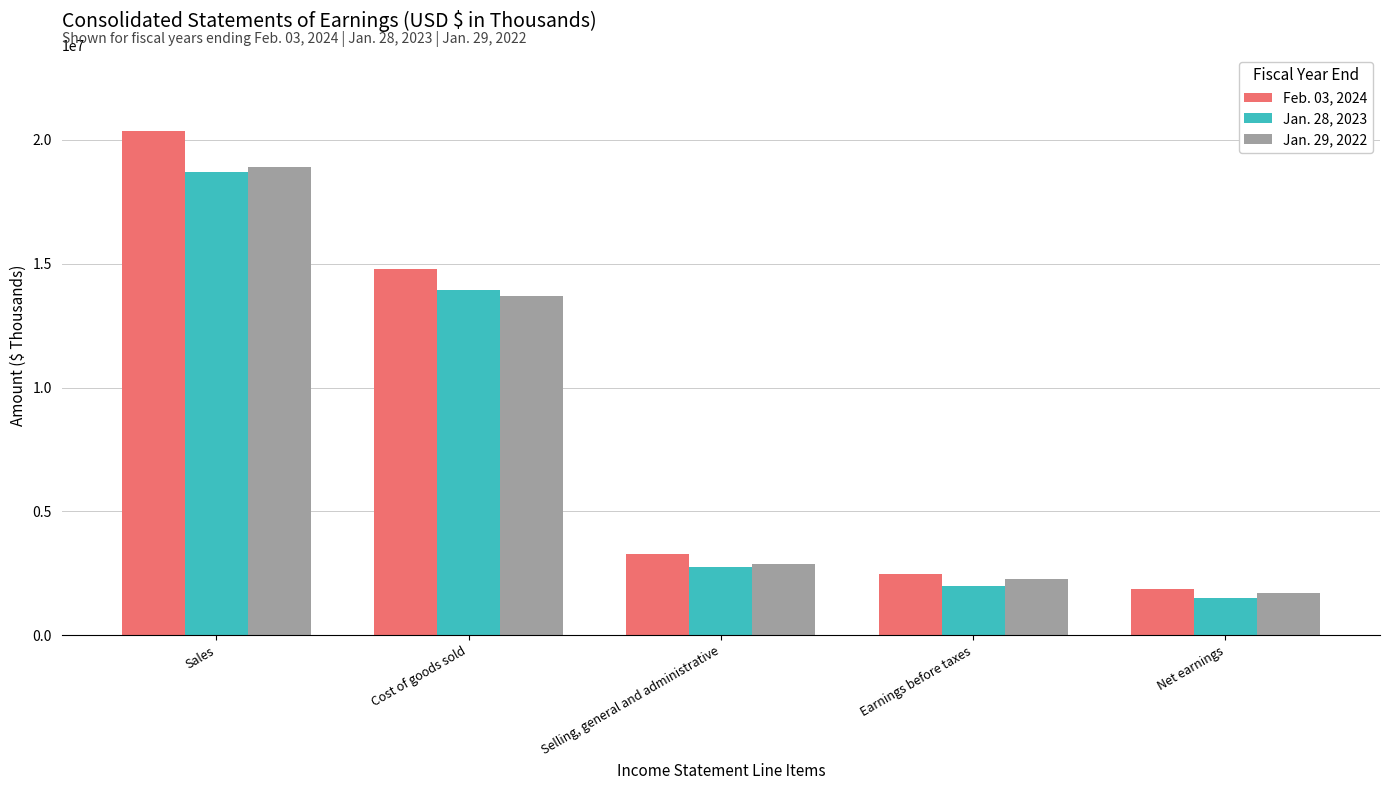

Reading left to right, transcribe all the data shown in this chart.

Feb. 03, 2024: Sales=20376941	Cost of goods sold=14801601	Selling, general and administrative=3267677	Earnings before taxes=2471781	Net earnings=1874520
Jan. 28, 2023: Sales=18695829	Cost of goods sold=13946230	Selling, general and administrative=2759268	Earnings before taxes=1987489	Net earnings=1512041
Jan. 29, 2022: Sales=18916244	Cost of goods sold=13708907	Selling, general and administrative=2874469	Earnings before taxes=2258540	Net earnings=1722589